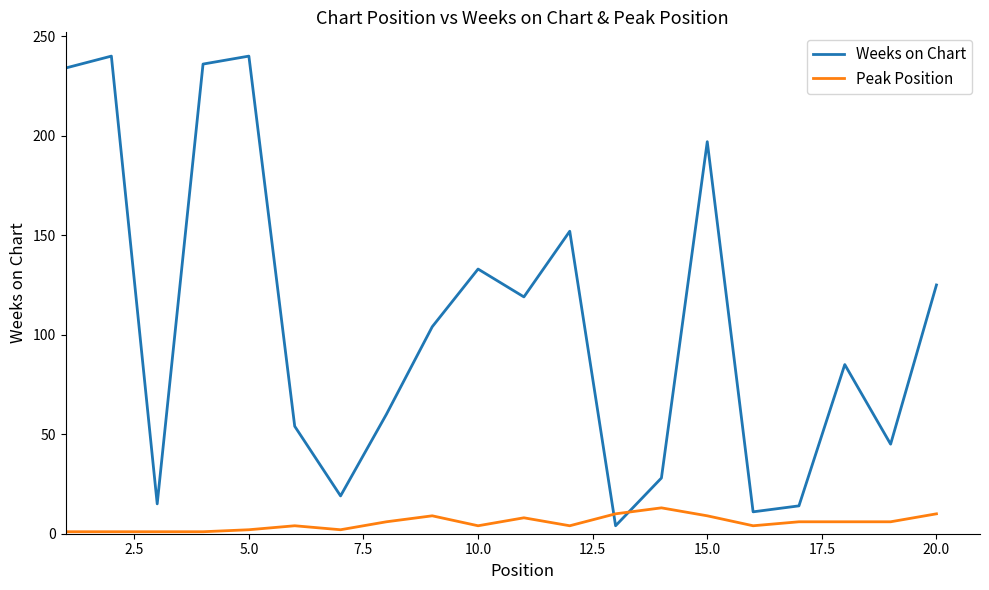

Does the chart have visible grid lines?

No